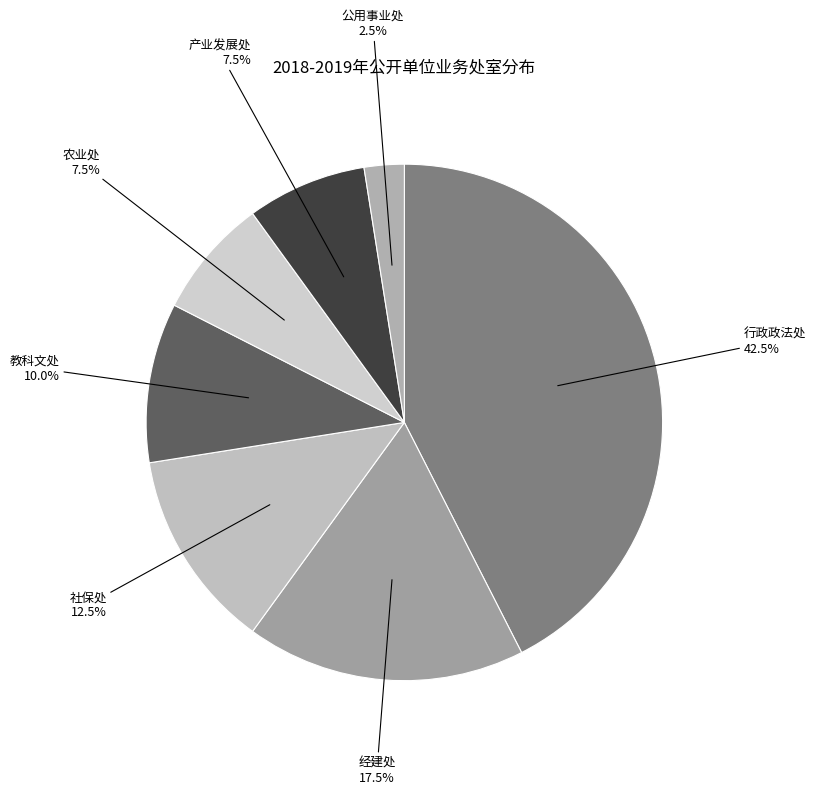

Rank the categories by value from lowest to highest.

公用事业处, 农业处, 产业发展处, 教科文处, 社保处, 经建处, 行政政法处